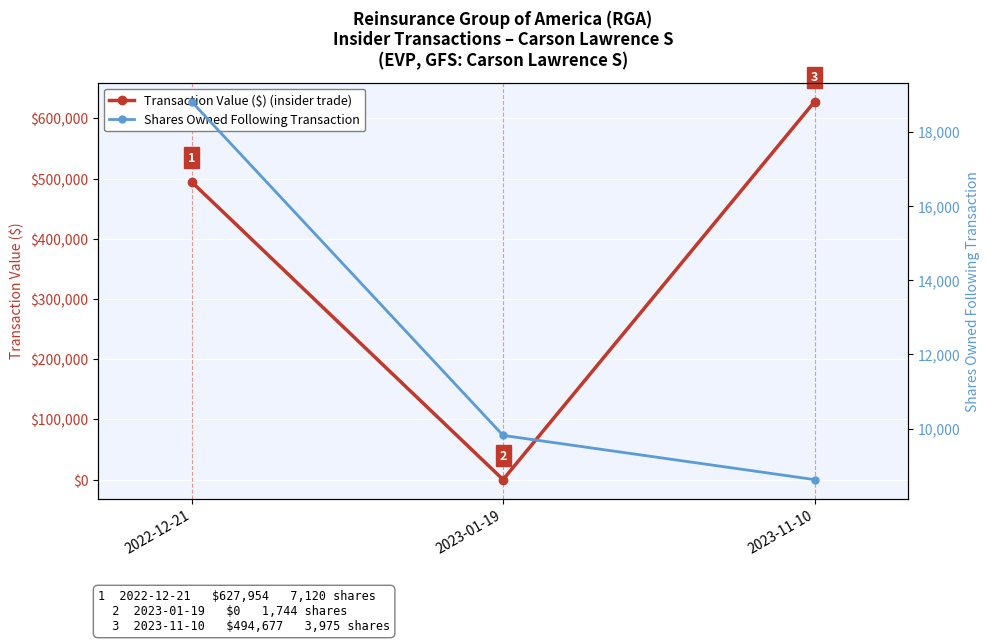

Which category has the lowest value across all series?

2023-01-19